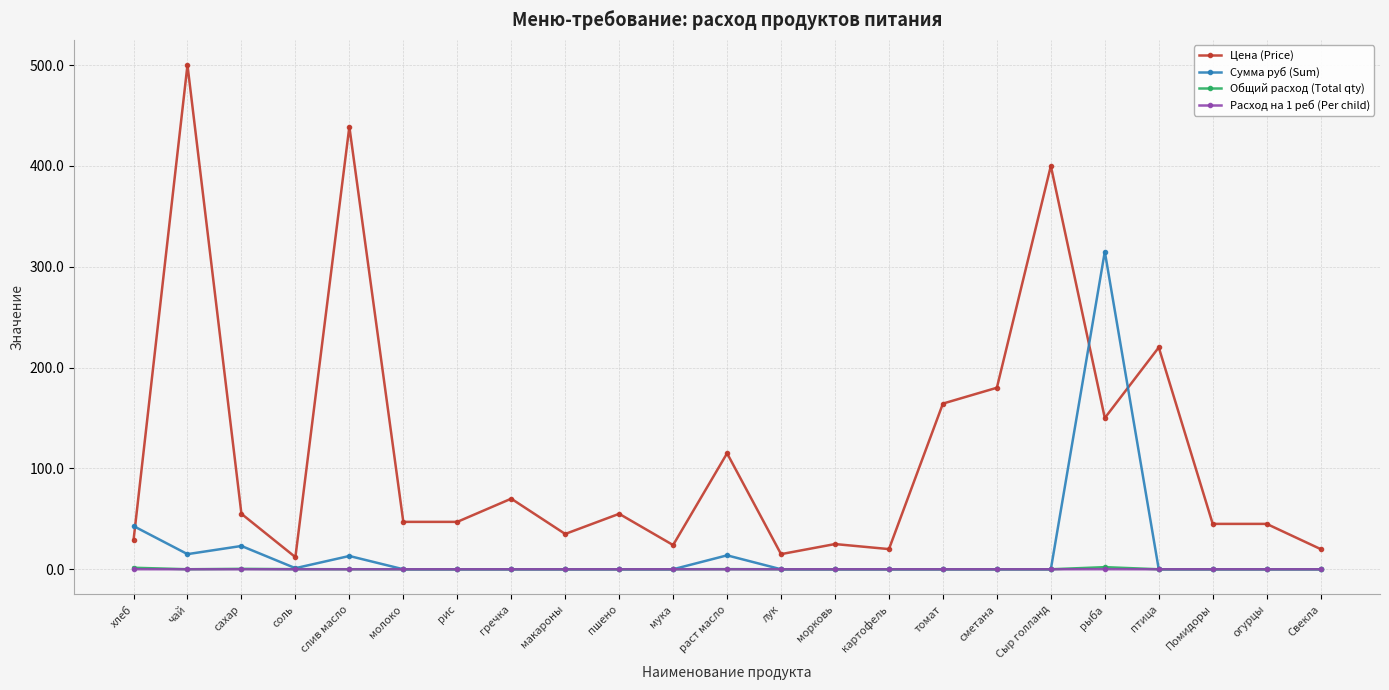

What is the sum of all Цена (Price) values?

2711.8